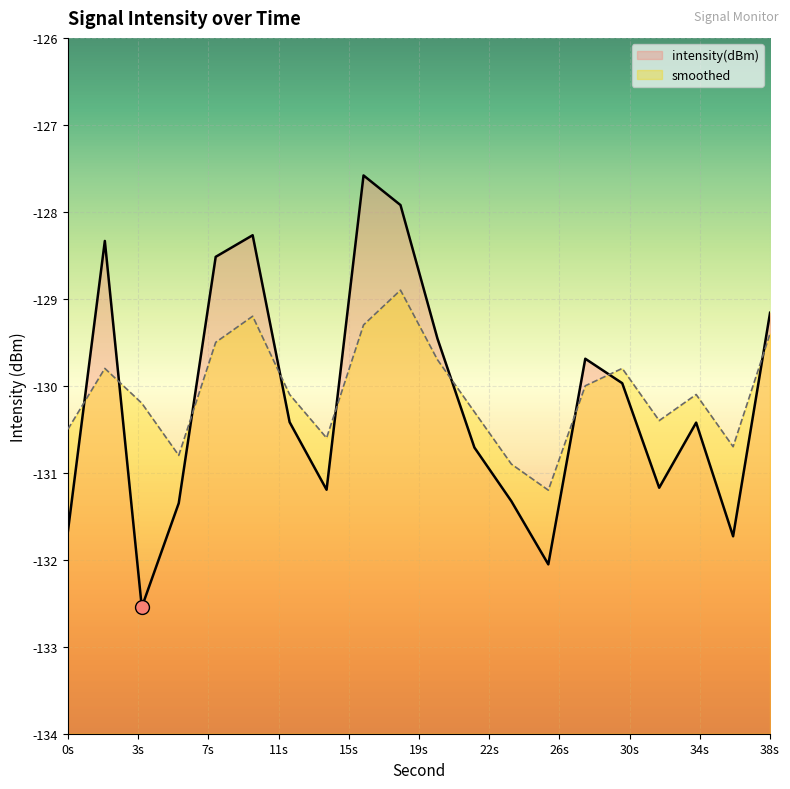

How many lines are shown in the chart?

2